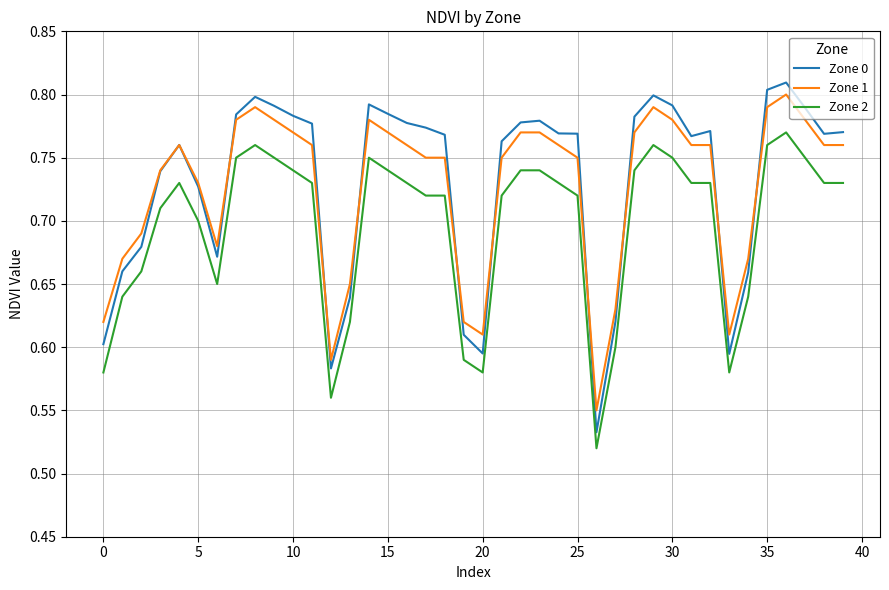

Rank the series by their maximum value, from lowest to highest.

Zone 2, Zone 1, Zone 0